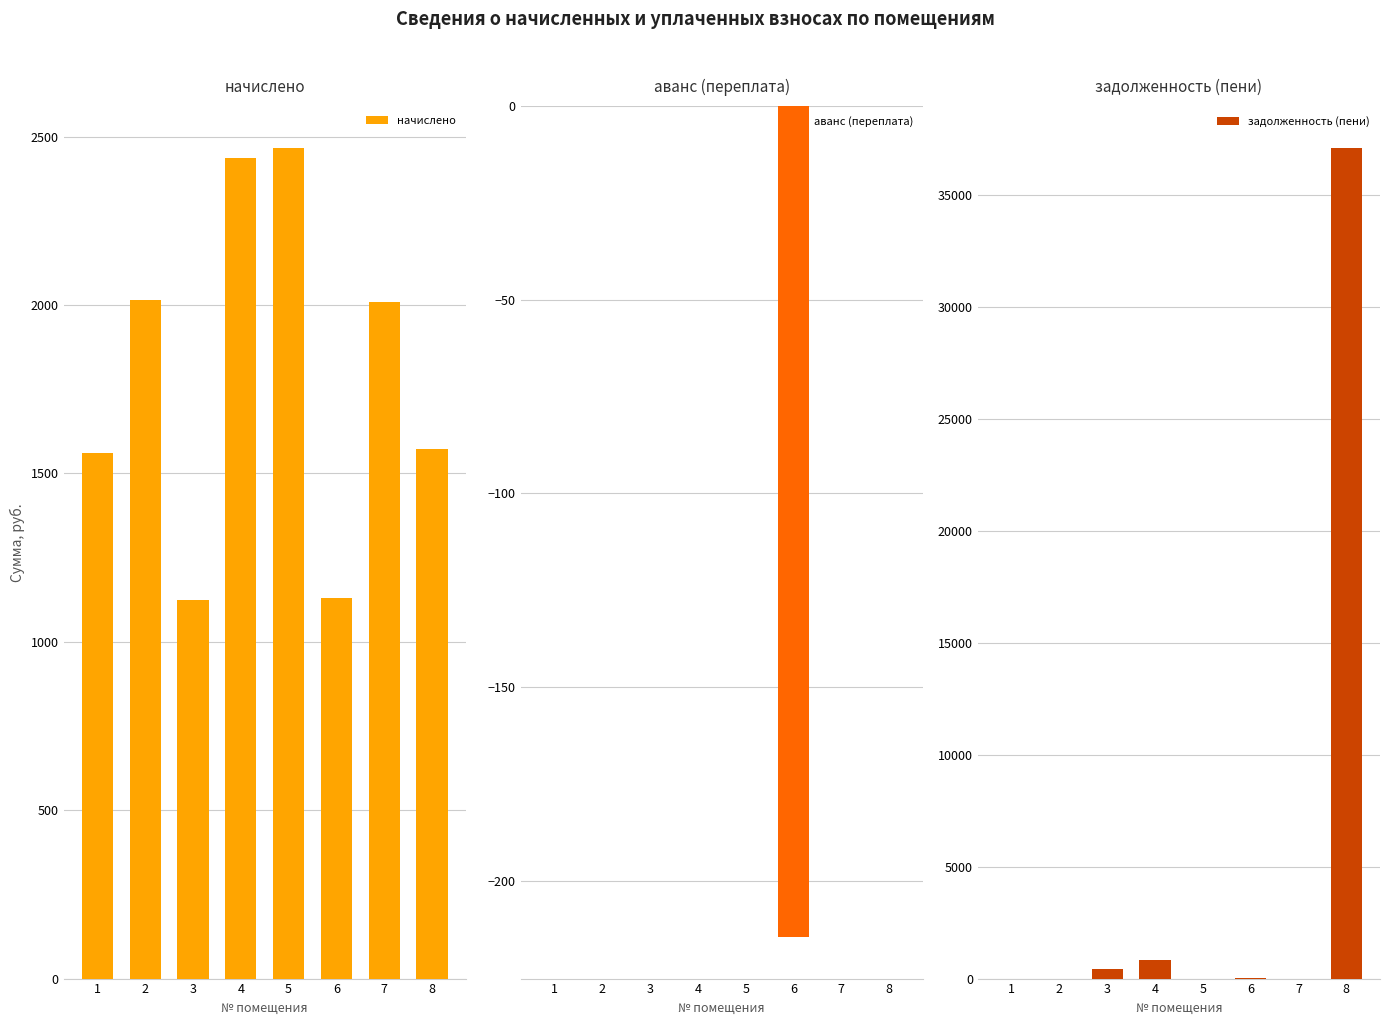

At which label does начислено first exceed 2008?

2